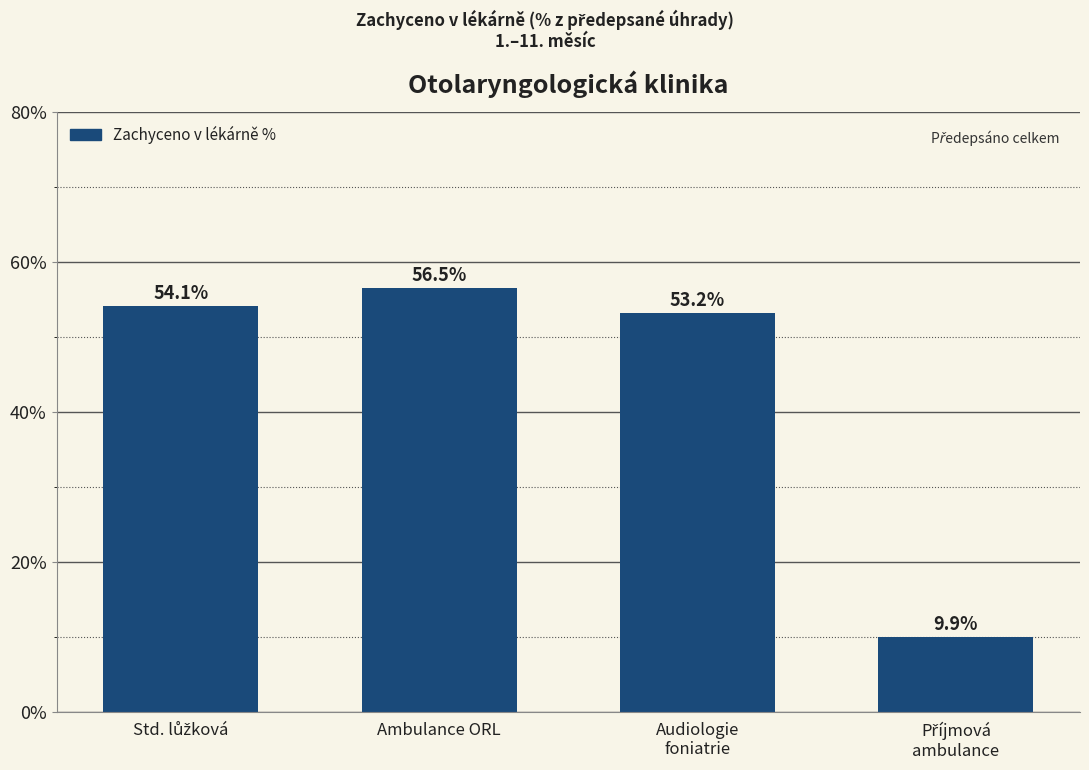

What is the change in value from Ambulance ORL to Audiologie
foniatrie?

-3.3